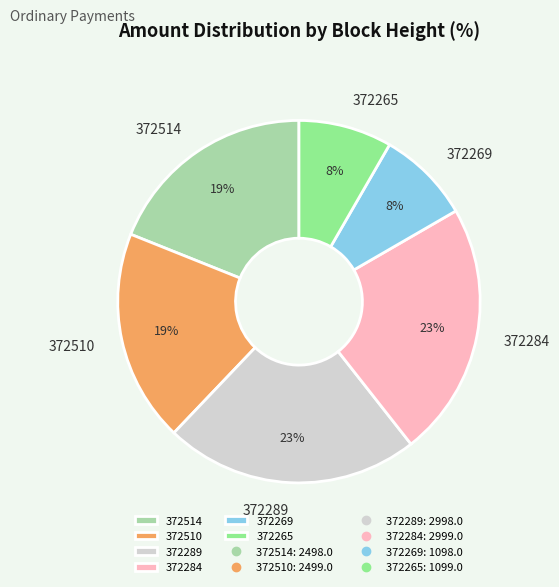

Is there any slice that represents more than half of the pie?

No